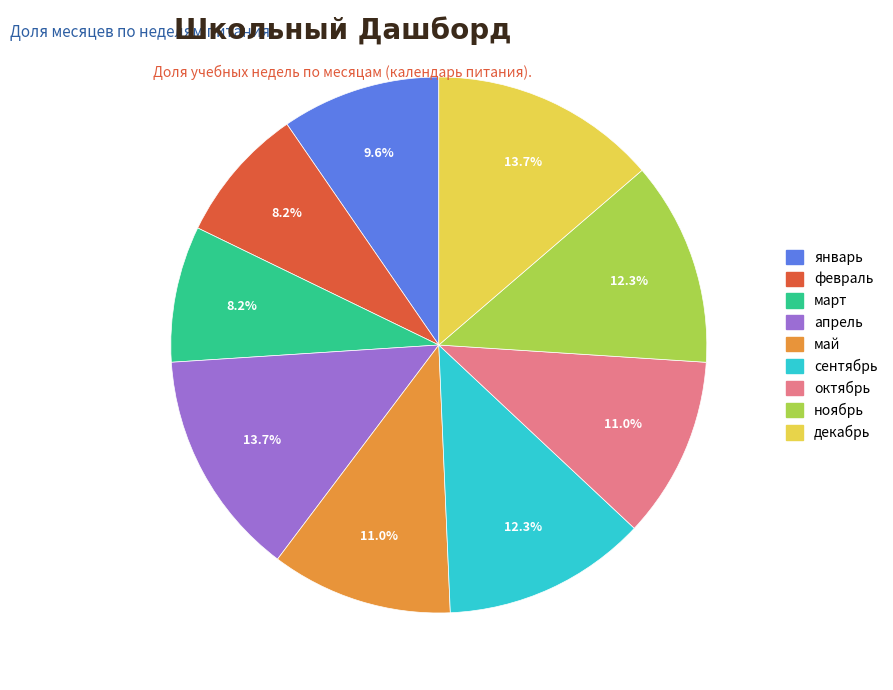

Count the number of slices in the pie.

9